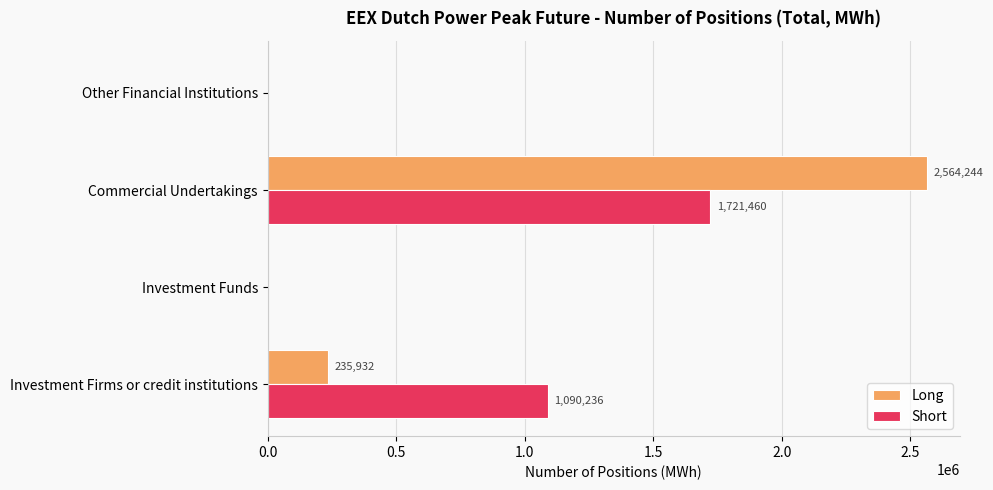

What is the sum of all Short values?

2811696